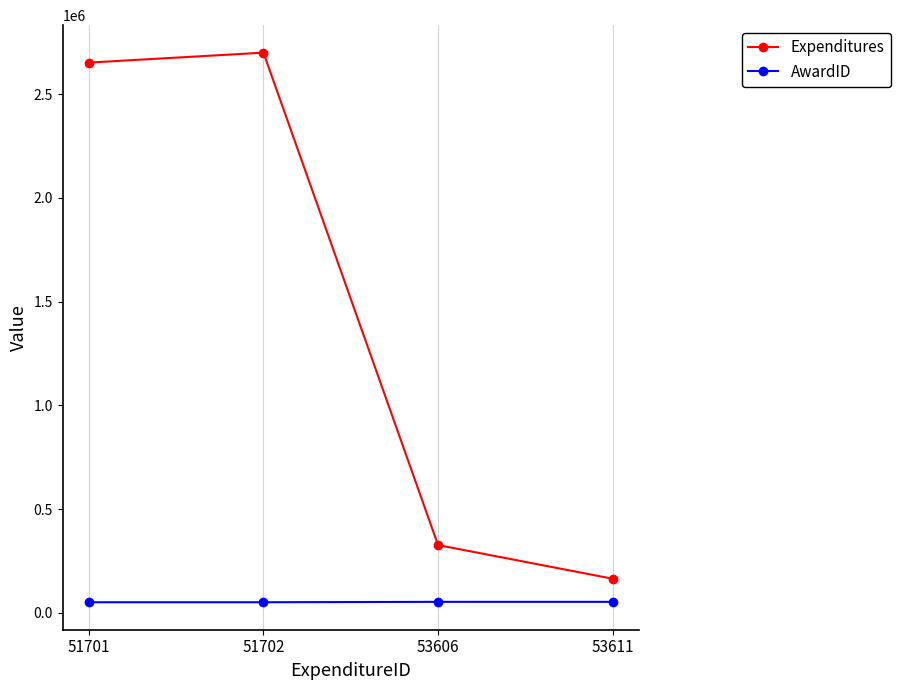

True or false: AwardID has more than 2 points higher than both neighbors.

False